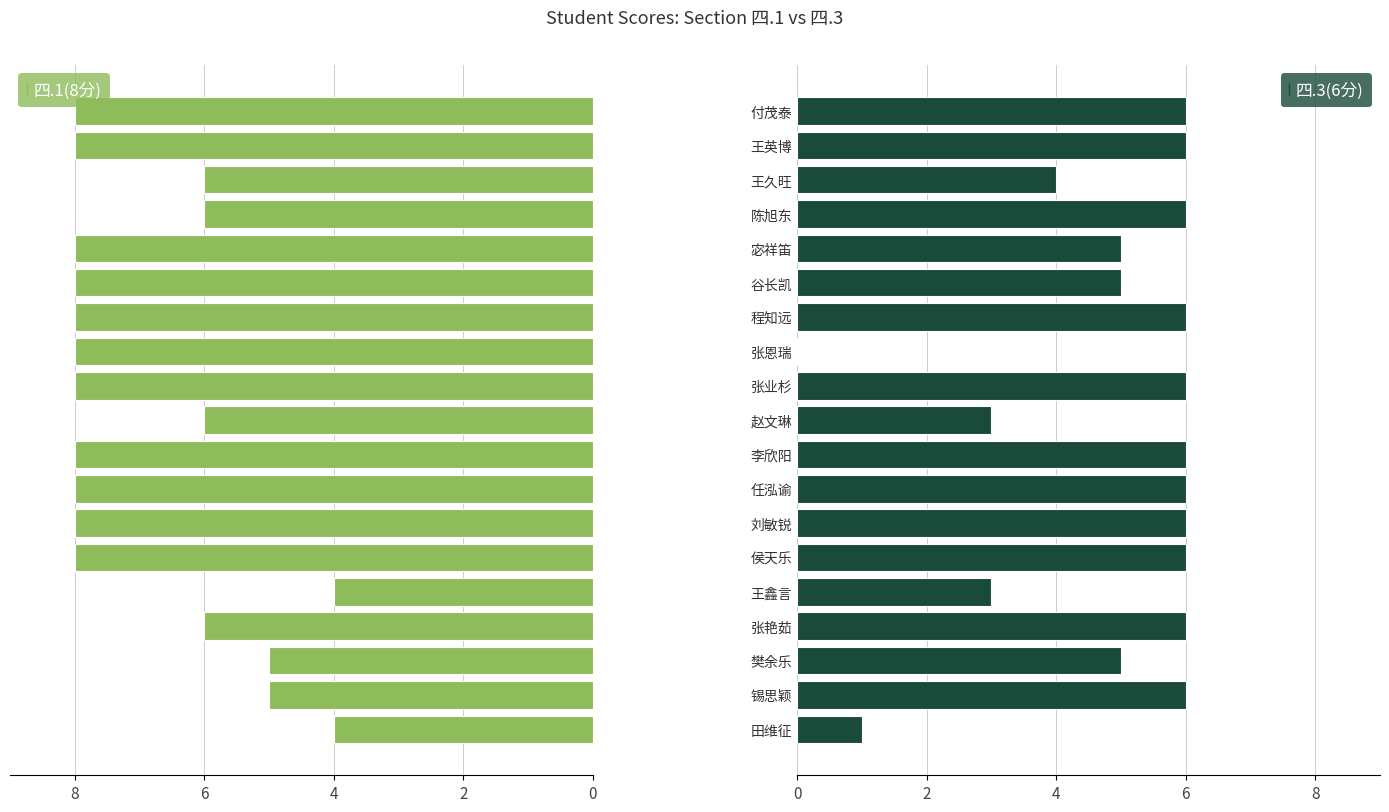

What is the value of the 四.1(8分) bar at the 11th from the left?

8